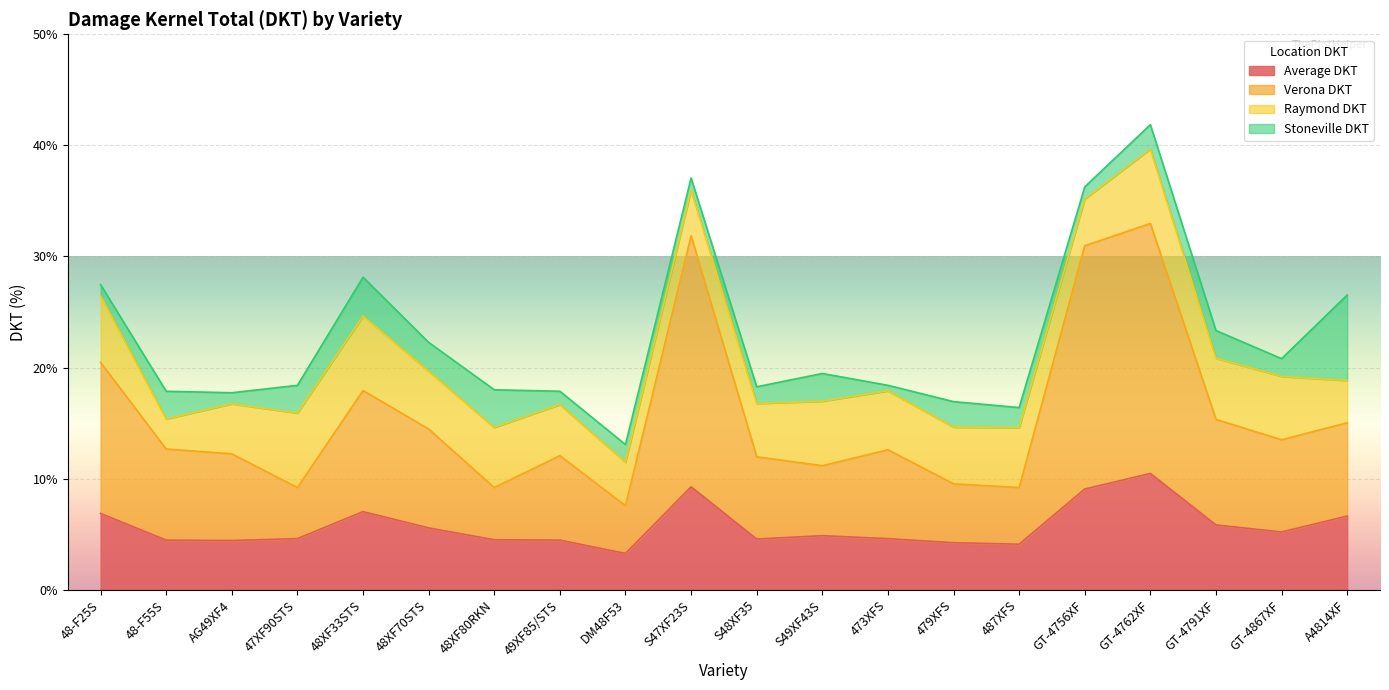

At which label does Verona DKT reach its peak?

GT-4762XF